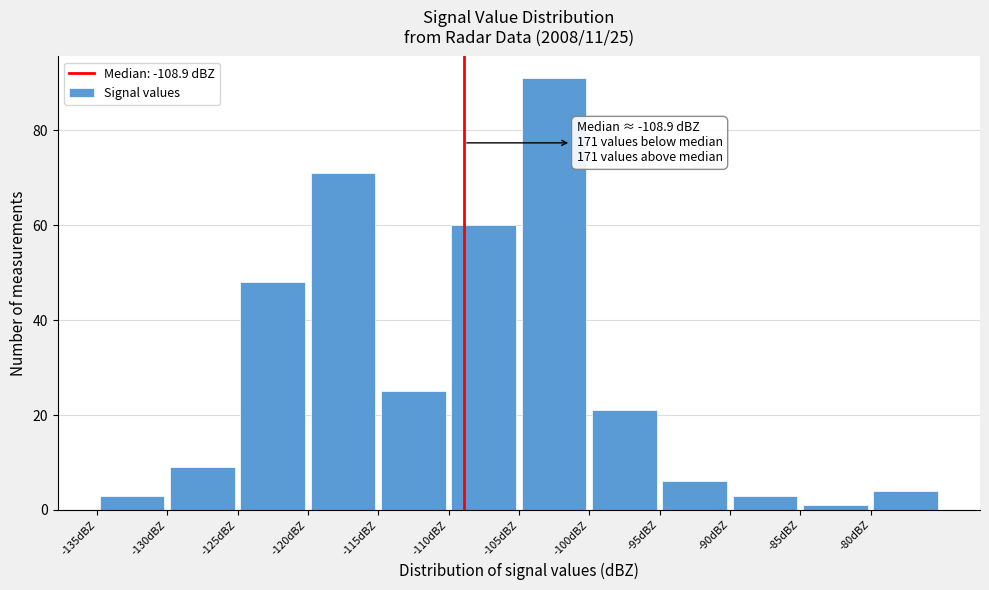

Over which range of the x-axis is the bar tallest?

-105 to -100